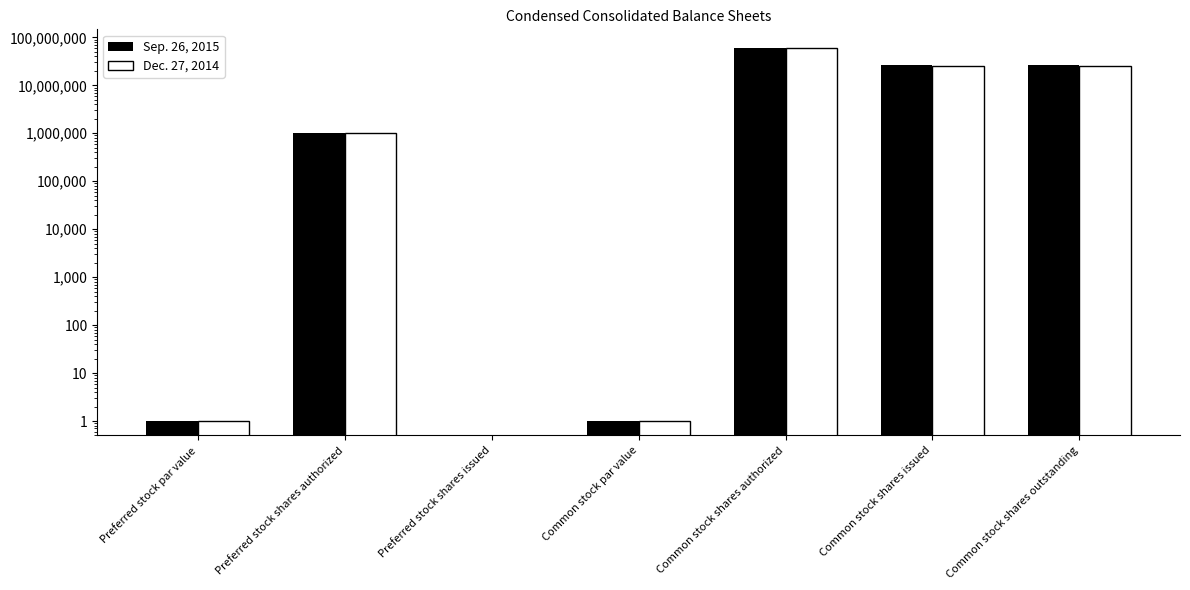

What is the sum of all Sep. 26, 2015 values?

113256002